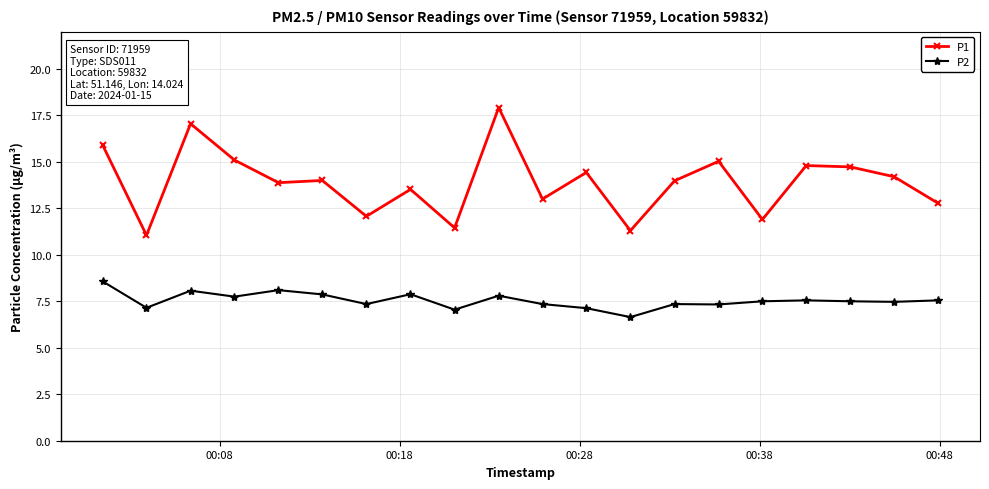

Which series has the largest range (max minus min)?

P1